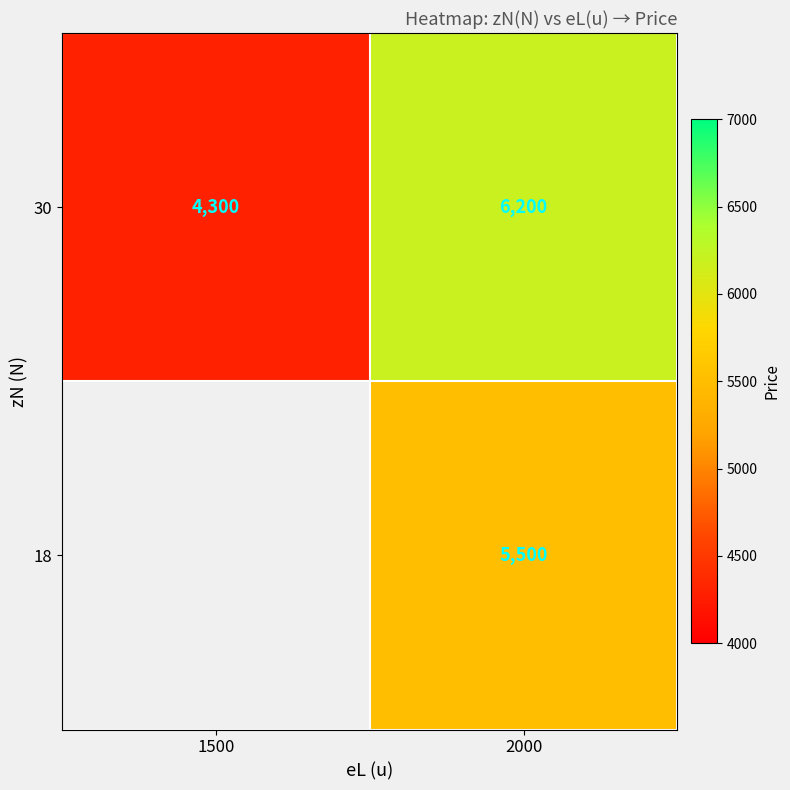

What is the difference between the maximum and minimum values in the 30 series?

1900